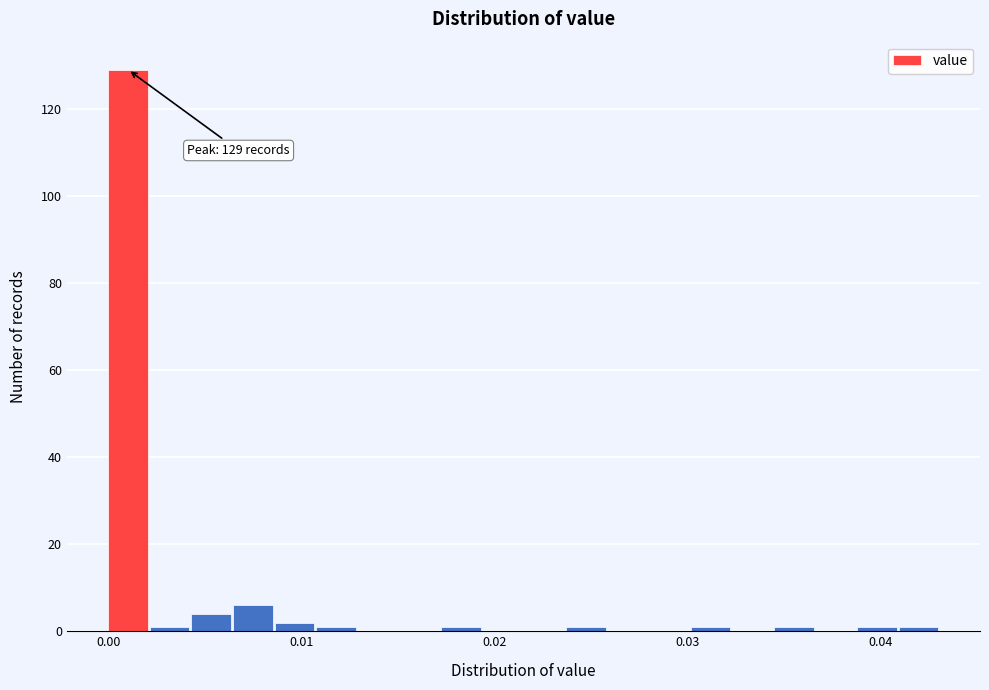

Around what value on the x-axis is the tallest bar? Give the approximate position of its centre, as read against the axis.

0.001